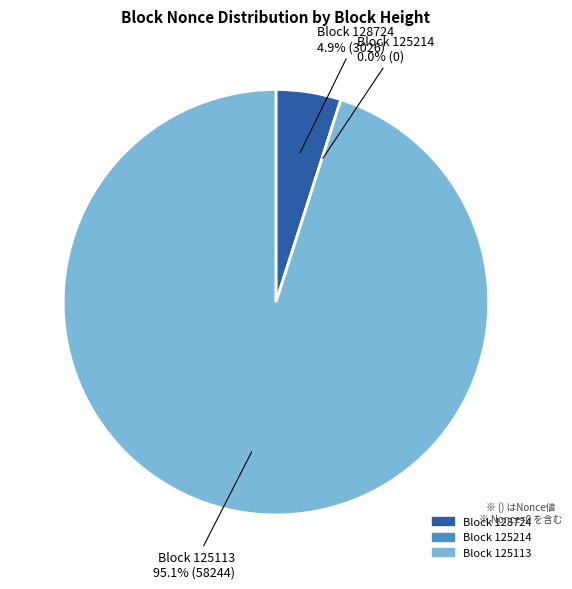

How many slices are in this pie chart?

3